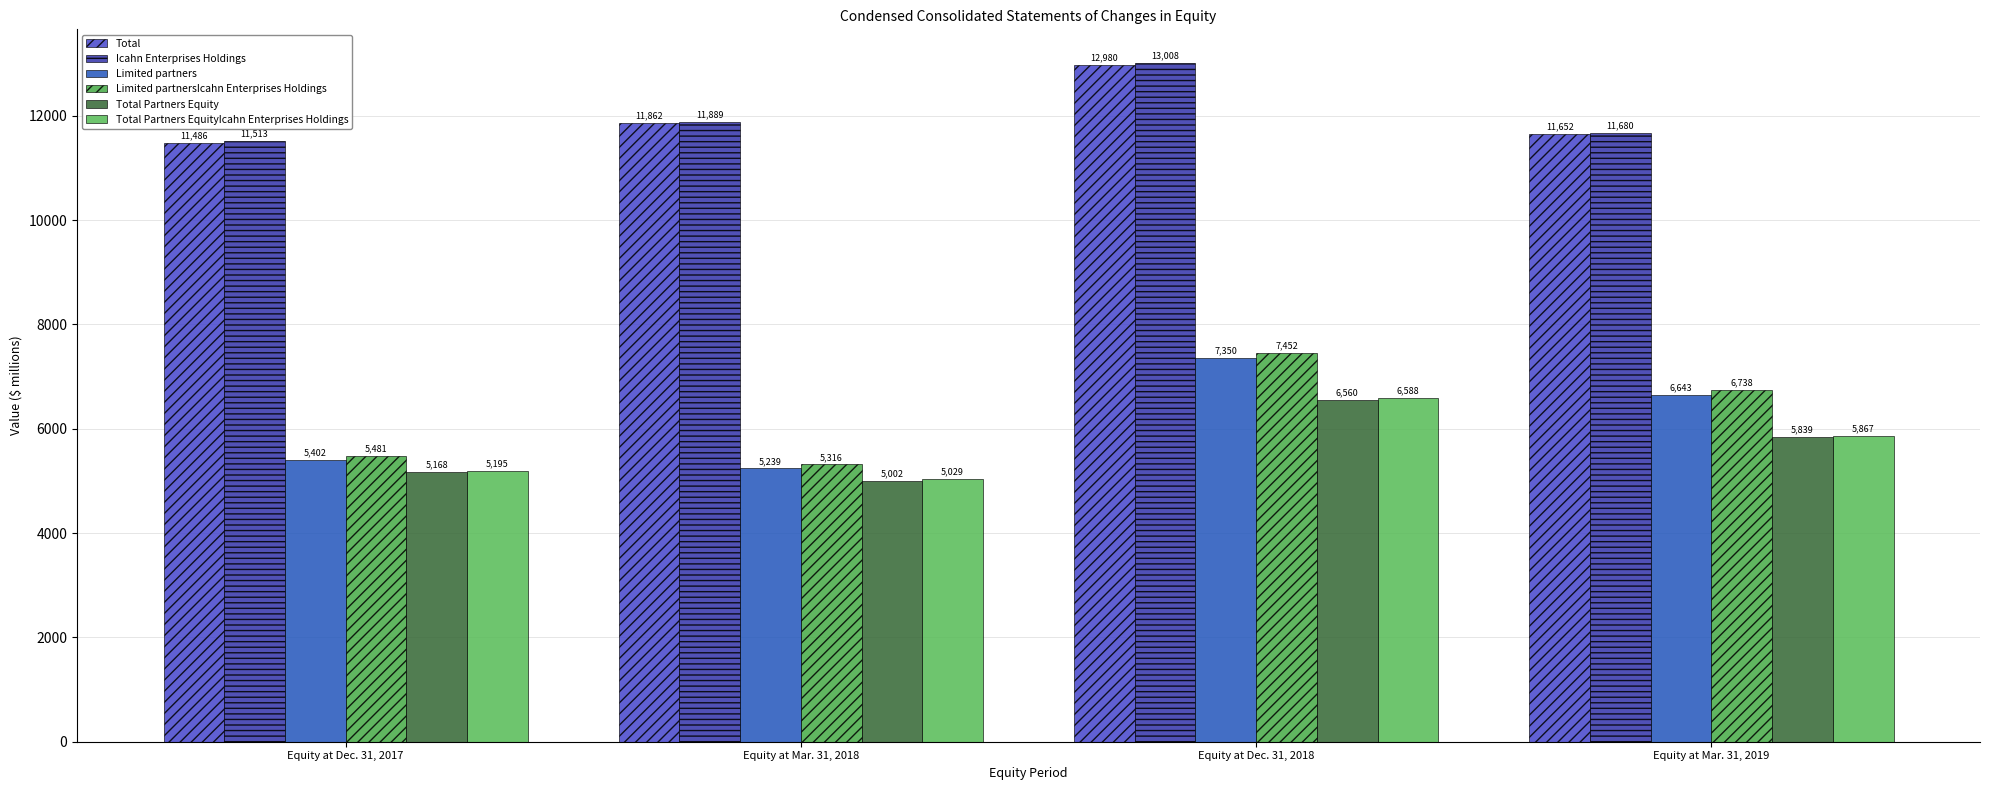

At which category is the sum across all series the highest?

Equity at Dec. 31, 2018